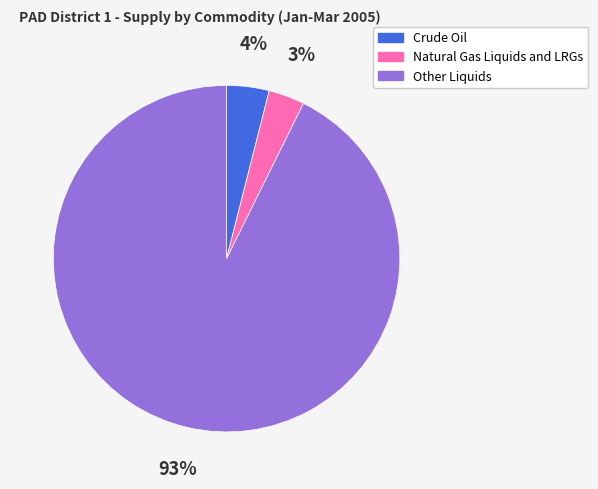

How many slices are in this pie chart?

3